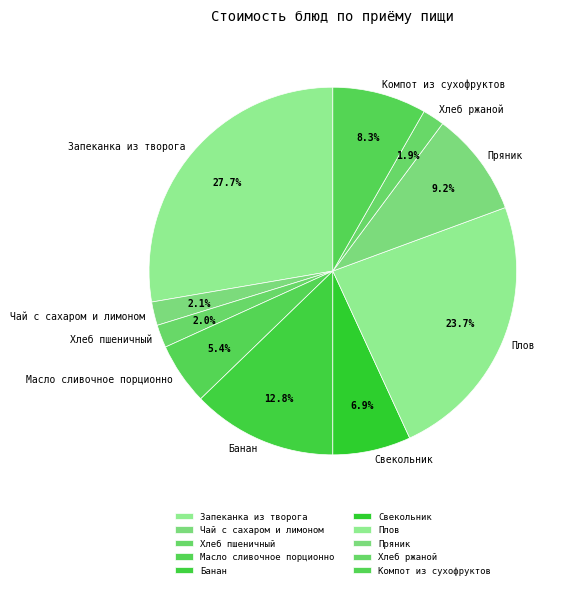

To the nearest percent, what is the difference between the largest and smallest slice percentages?

26%